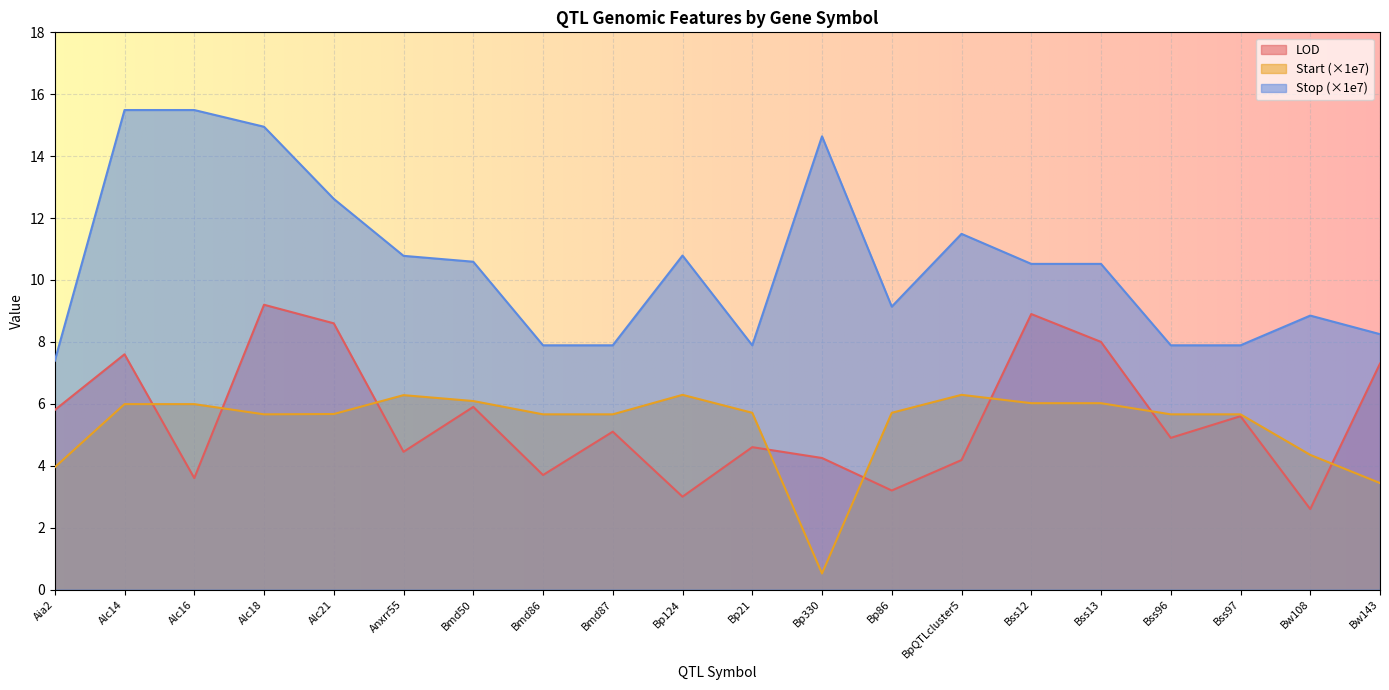

Reading left to right, extract all data points from this chart.

LOD: Aia2=5.8	Alc14=7.6	Alc16=3.6	Alc18=9.2	Alc21=8.6	Anxrr55=4.5	Bmd50=5.9	Bmd86=3.7	Bmd87=5.1	Bp124=3.0	Bp21=4.6	Bp330=4.2	Bp86=3.2	BpQTLcluster5=4.2	Bss12=8.9	Bss13=8.0	Bss96=4.9	Bss97=5.6	Bw108=2.6	Bw143=7.3
Start (×1e7): Aia2=4.0	Alc14=6.0	Alc16=6.0	Alc18=5.7	Alc21=5.7	Anxrr55=6.3	Bmd50=6.1	Bmd86=5.7	Bmd87=5.7	Bp124=6.3	Bp21=5.7	Bp330=0.5	Bp86=5.7	BpQTLcluster5=6.3	Bss12=6.0	Bss13=6.0	Bss96=5.7	Bss97=5.7	Bw108=4.3	Bw143=3.4
Stop (×1e7): Aia2=7.4	Alc14=15.5	Alc16=15.5	Alc18=14.9	Alc21=12.6	Anxrr55=10.8	Bmd50=10.6	Bmd86=7.9	Bmd87=7.9	Bp124=10.8	Bp21=7.9	Bp330=14.6	Bp86=9.1	BpQTLcluster5=11.5	Bss12=10.5	Bss13=10.5	Bss96=7.9	Bss97=7.9	Bw108=8.8	Bw143=8.2